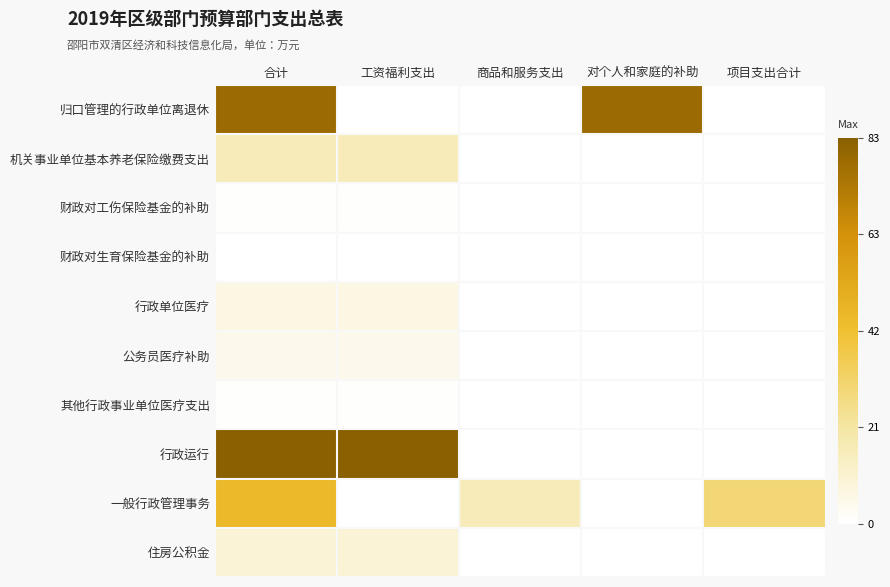

Which category has the highest value across all series?

合计